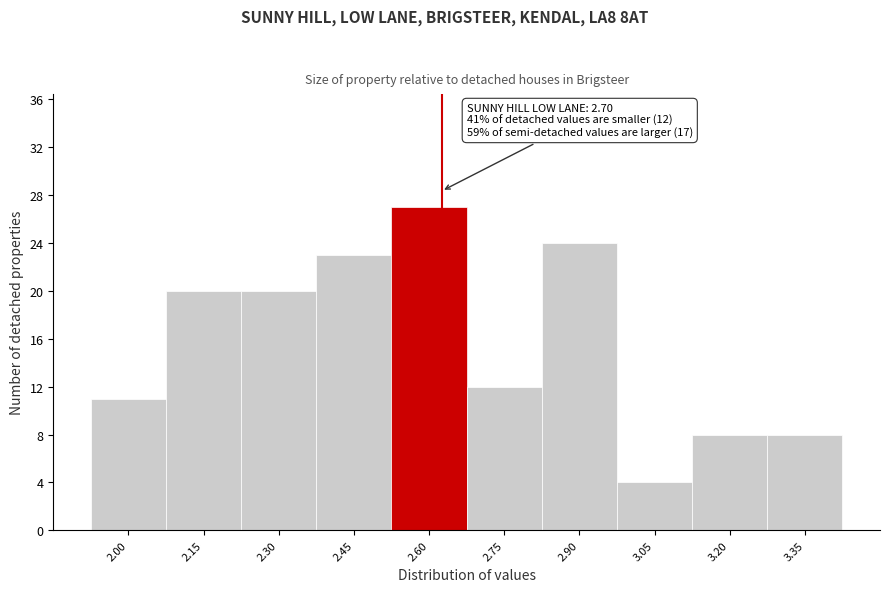

Reading left to right, list all the values displayed in this chart.

2.00=11	2.15=20	2.30=20	2.45=23	2.60=27	2.75=12	2.90=24	3.05=4	3.20=8	3.35=8